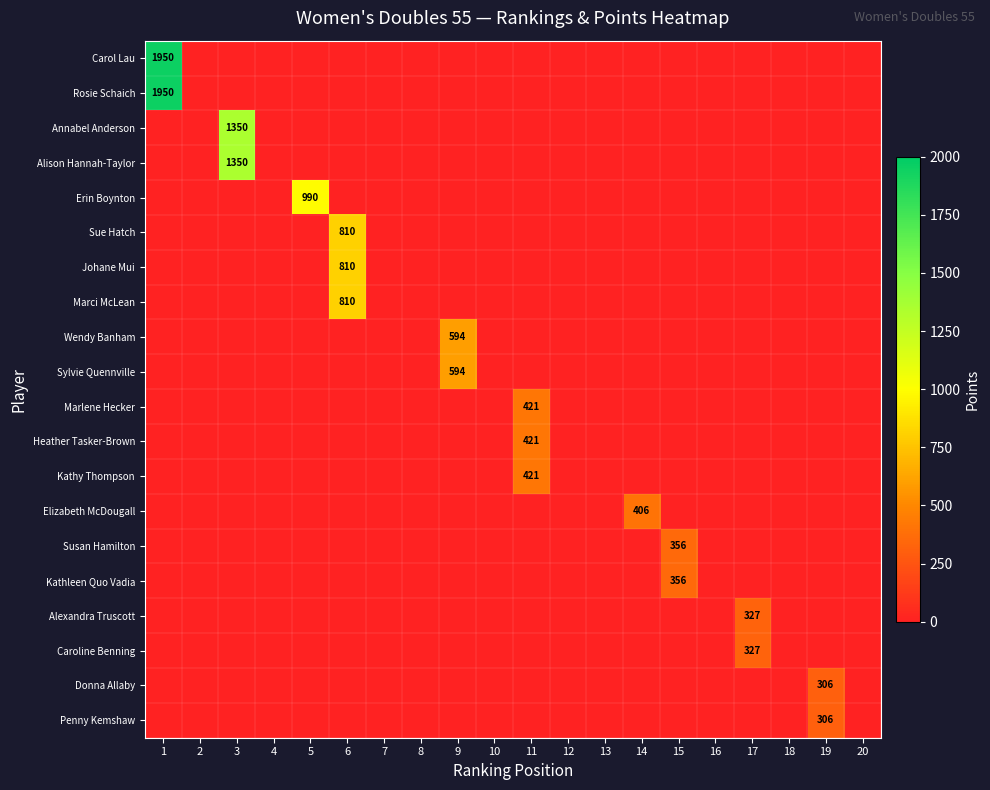

Is the value of Alexandra Truscott at 17 greater than the value of Johane Mui at 9?

Yes